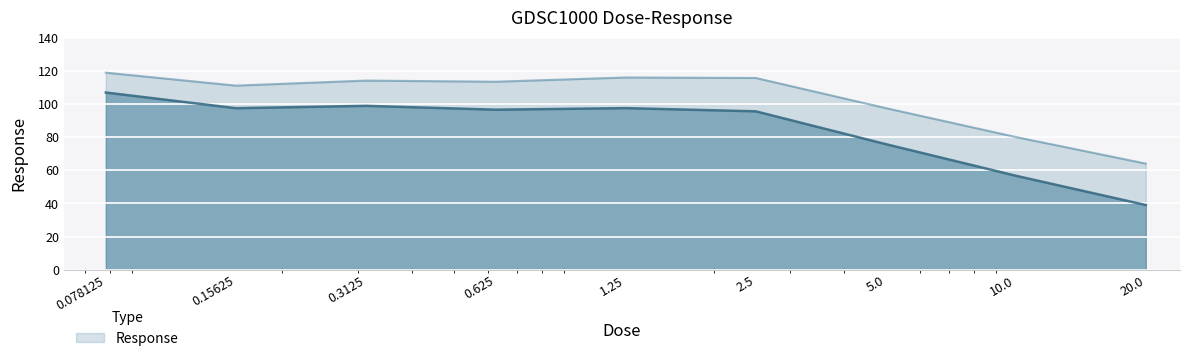

Where is the data nearest to the value 73?

5.0